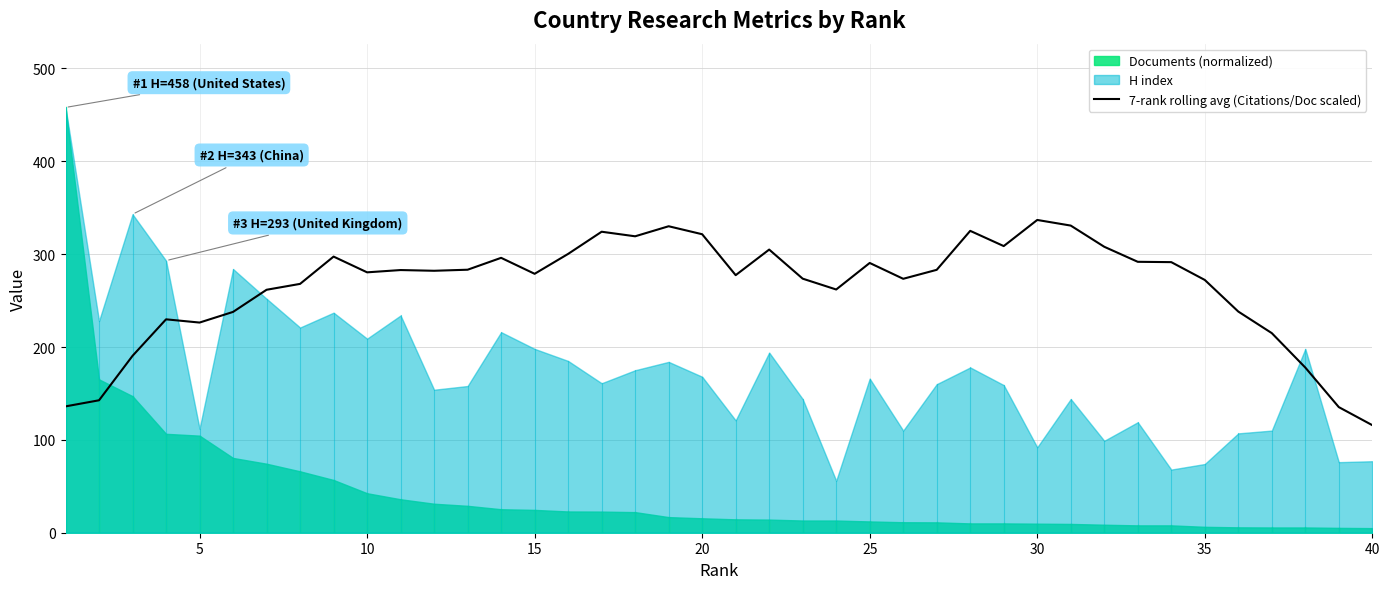

What is the highest value of the 7-rank rolling avg (Citations/Doc scaled) series?

336.8